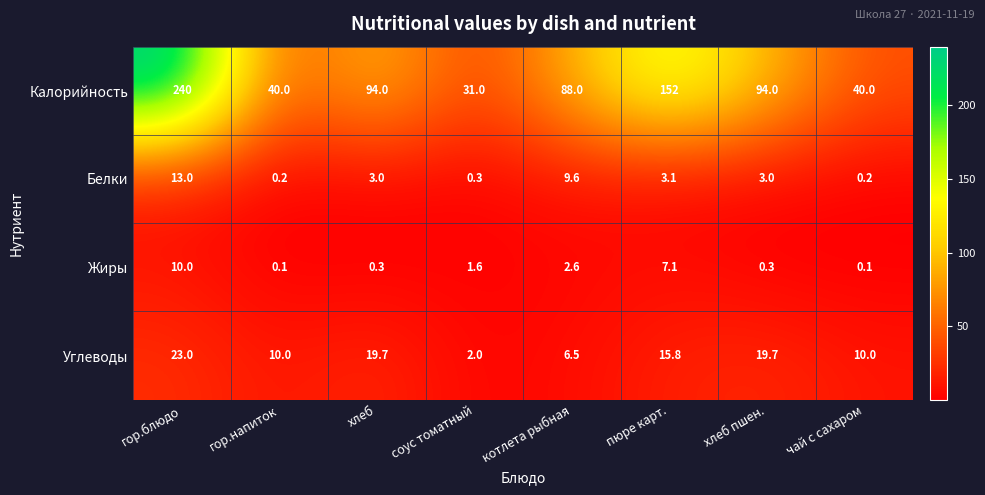

At which label does Калорийность reach its peak?

гор.блюдо